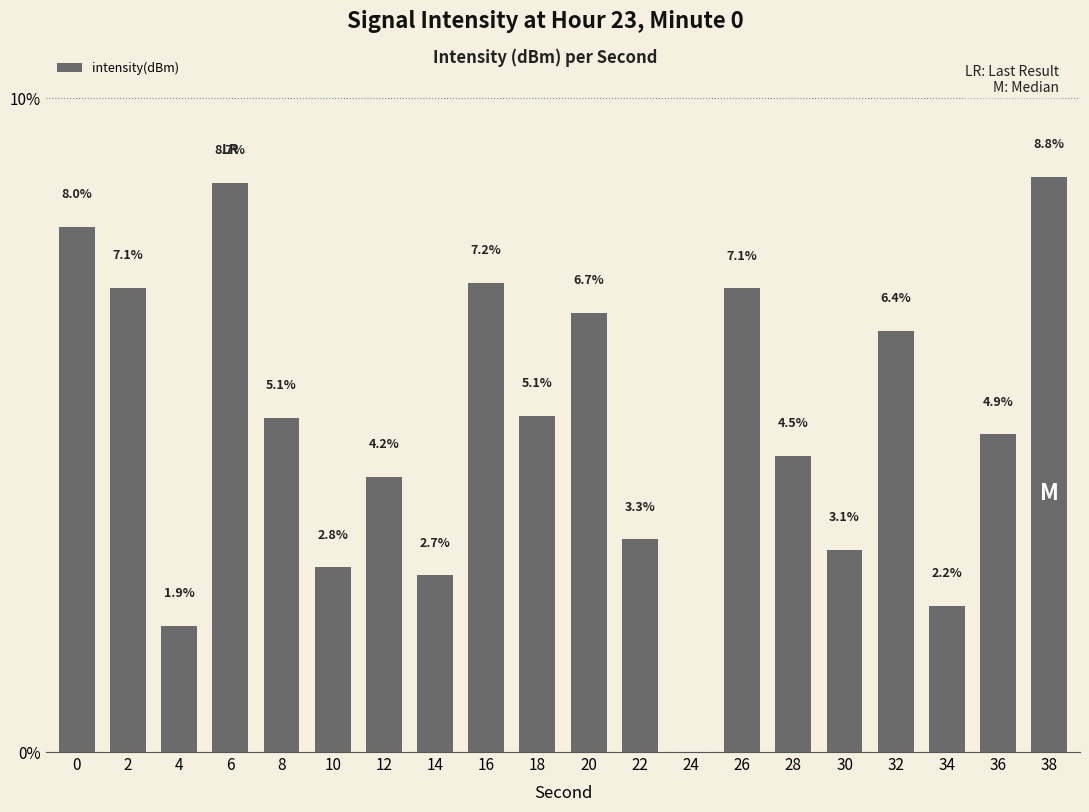

What is the change in value from 22 to 36?

+1.6